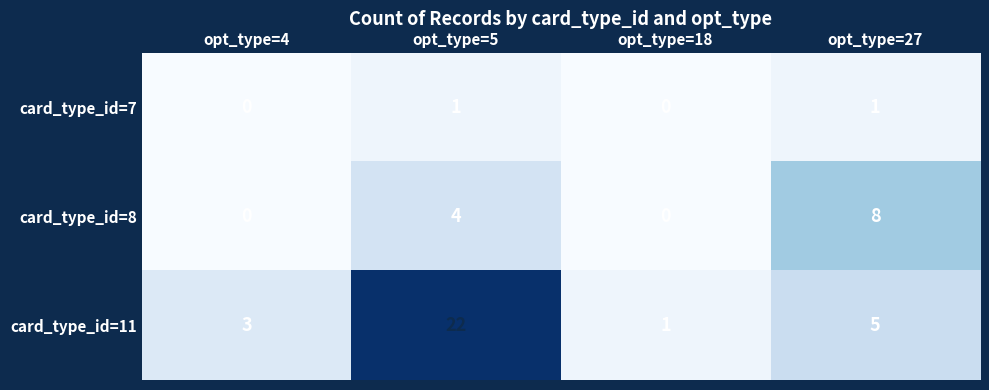

Which series has the largest range (max minus min)?

card_type_id=11